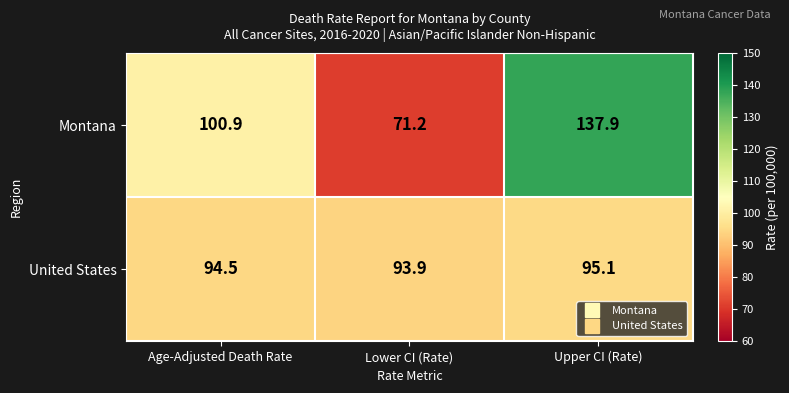

At how many categories does at least one series exceed 103?

1